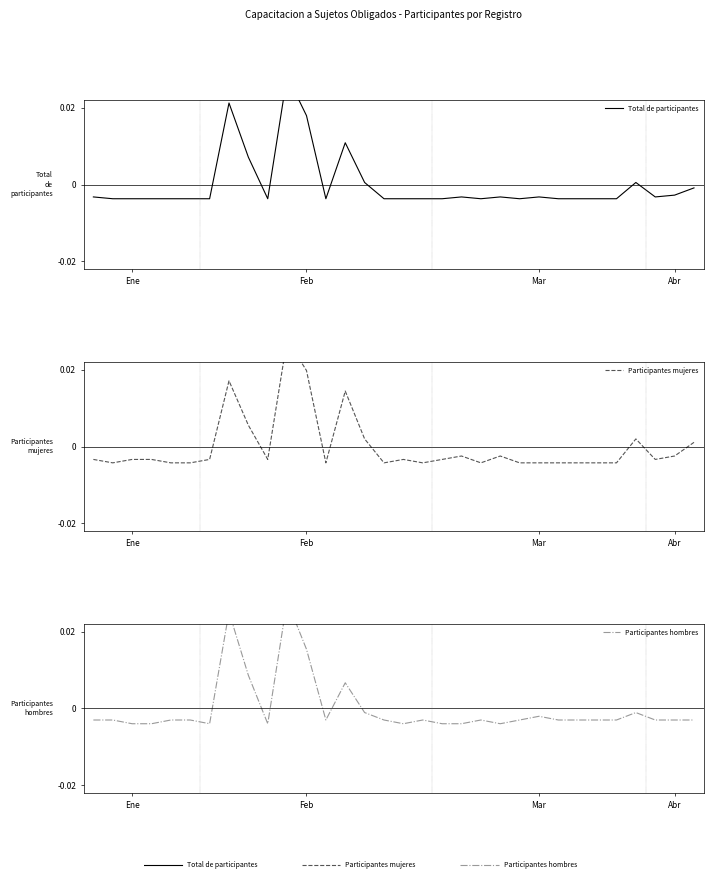

How many positive values does the Total de participantes series have?

7